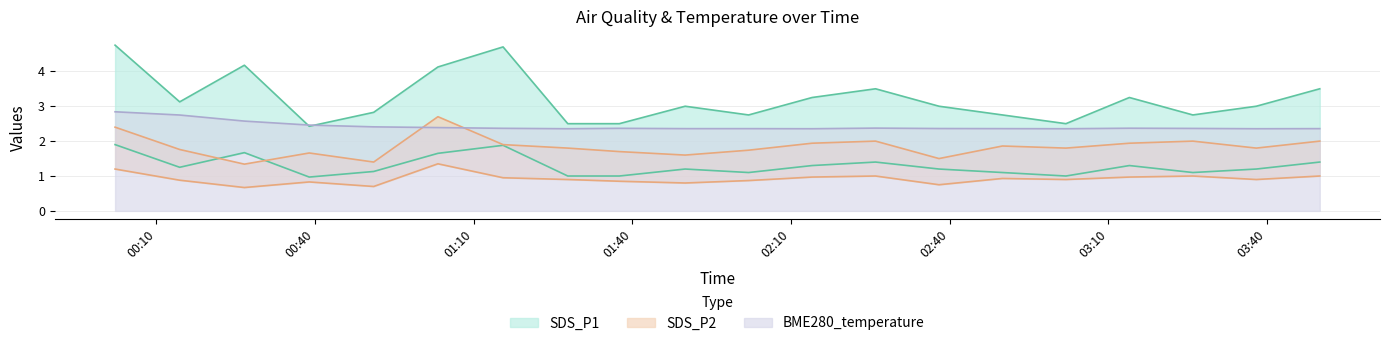

The value of SDS_P1 at 03:50 is 1.1. True or false?

False